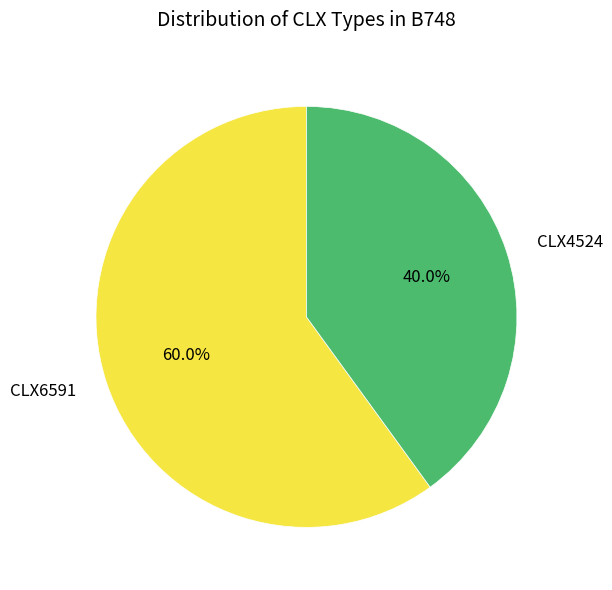

Which category has the smallest portion of the pie?

CLX4524